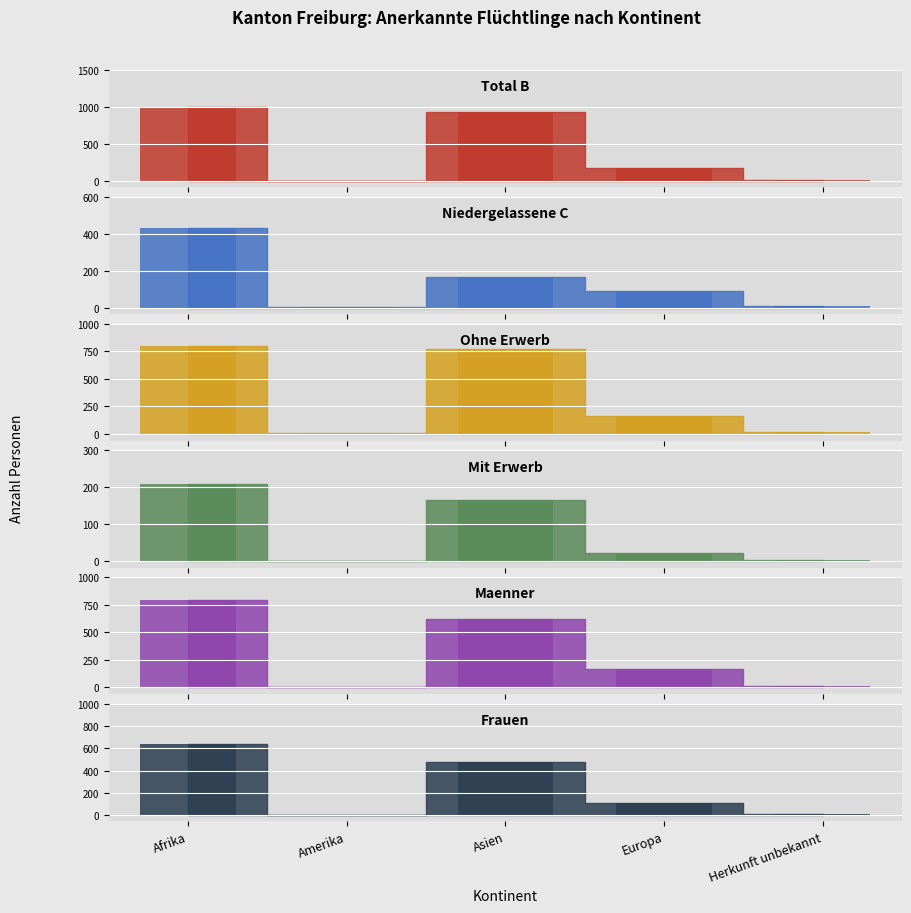

At which category is the sum across all series the highest?

Afrika